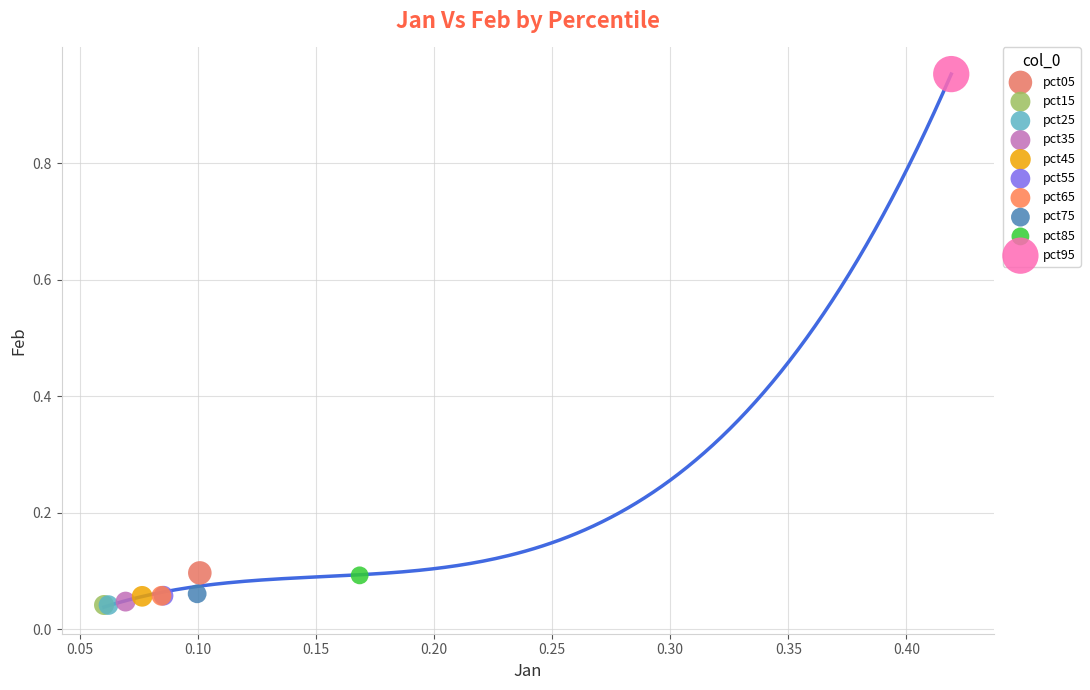

Which series contains the highest Y value?

pct95